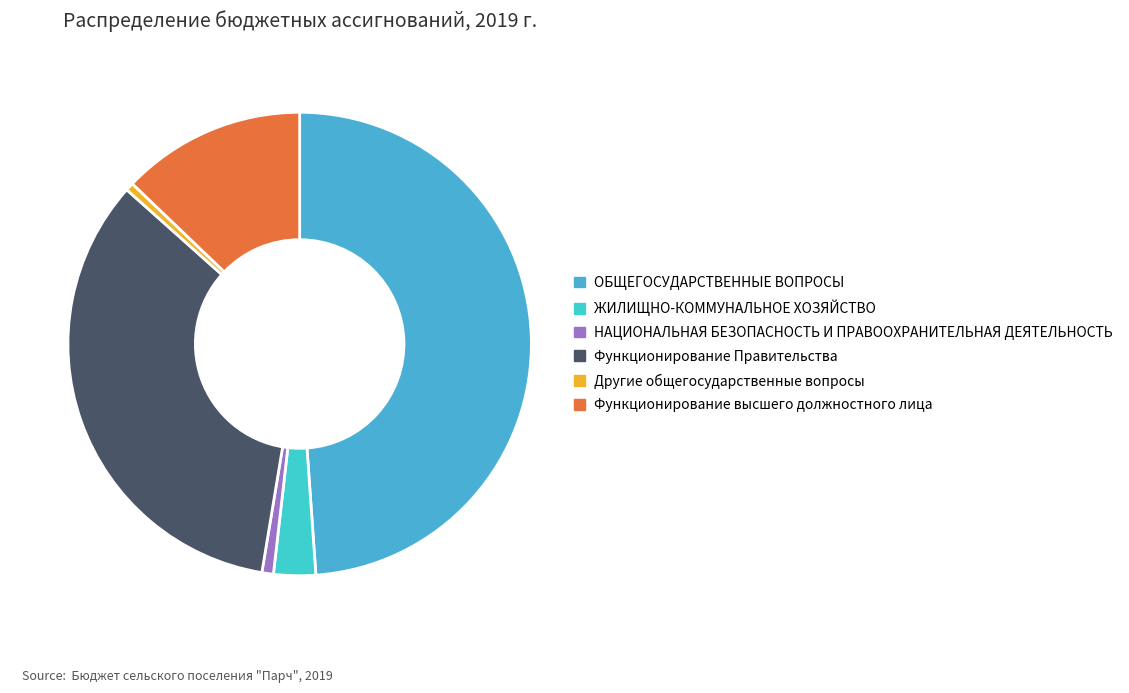

What percentage is the Другие общегосударственные вопросы slice, to the nearest percent?

1%